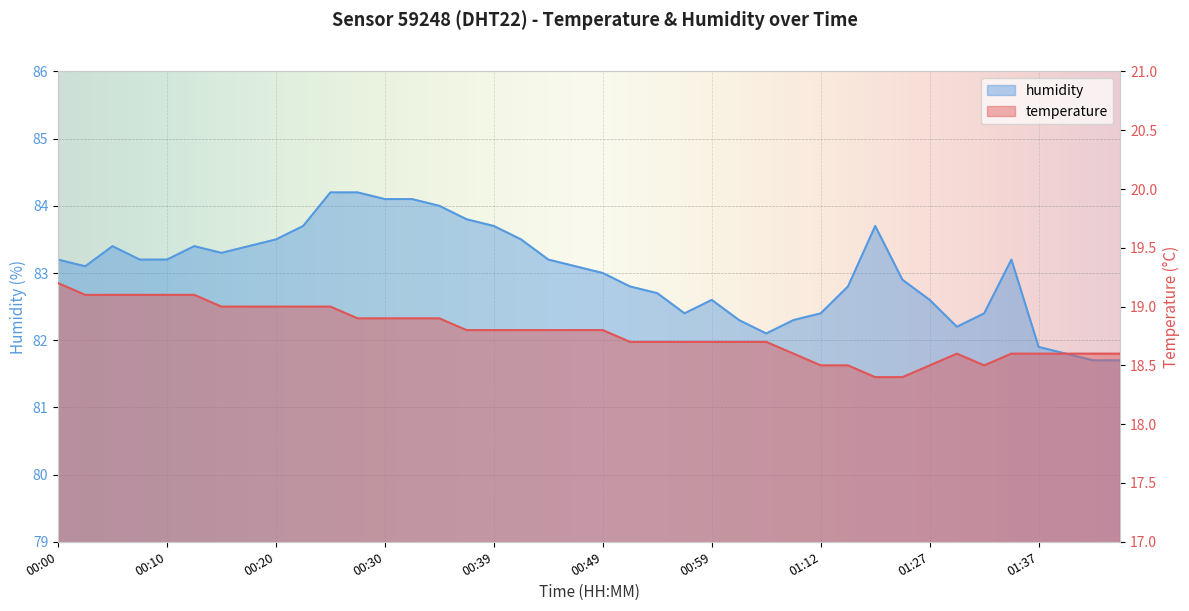

At how many categories does at least one series exceed 24?

40